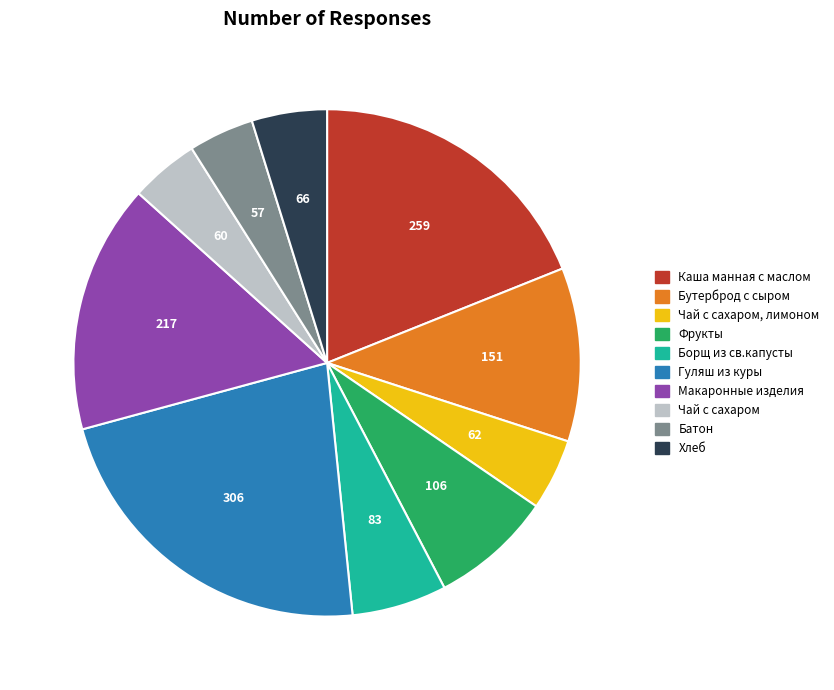

To the nearest percent, what is the difference between the largest and smallest slice percentages?

18%